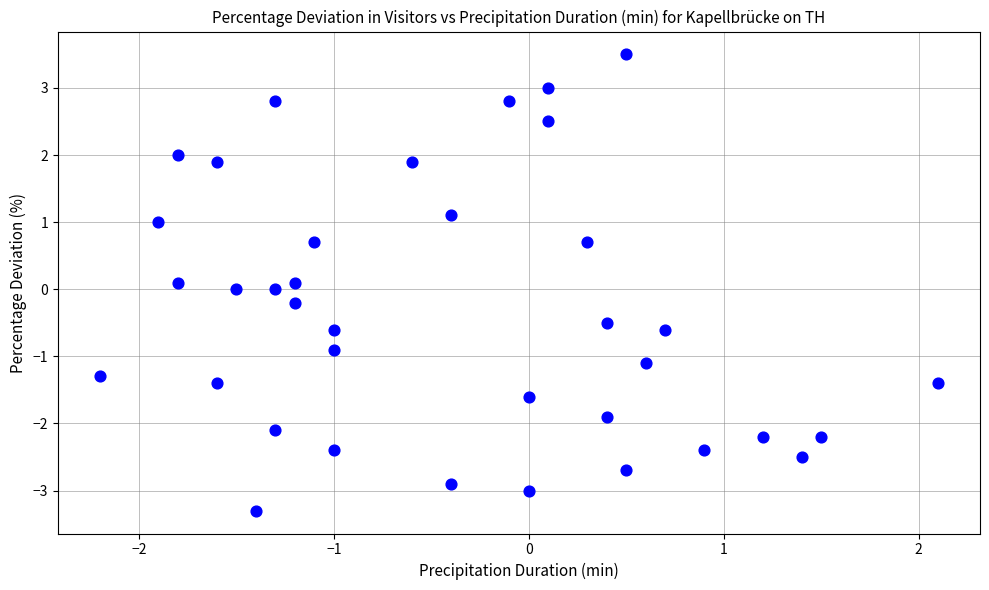

What is the range of Y values (max minus min)?

6.8